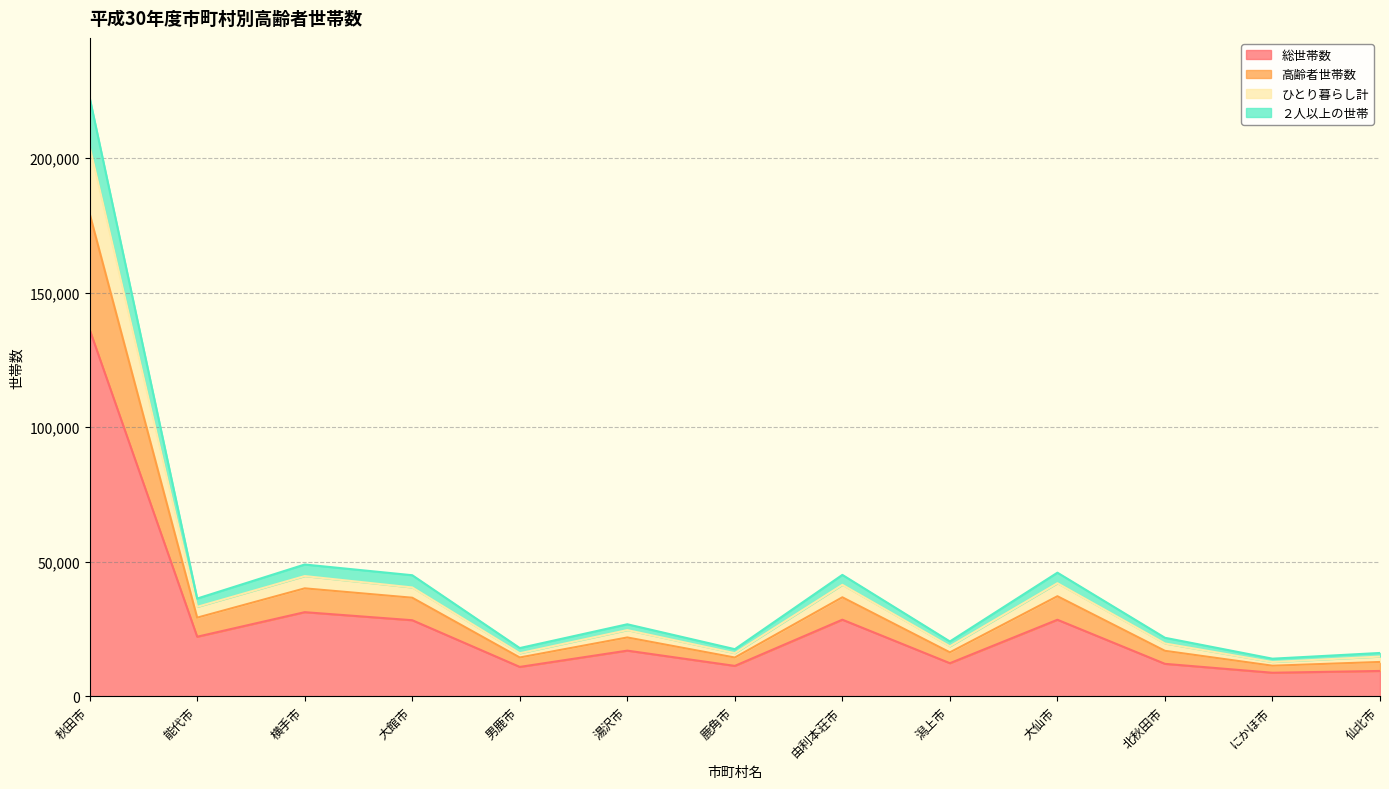

What position from the right is 鹿角市?

7